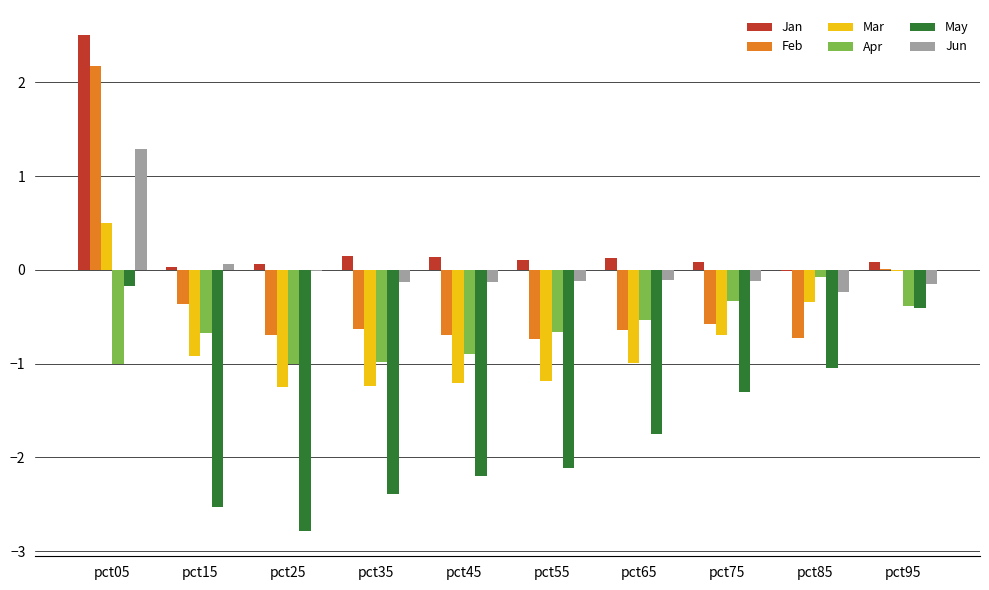

True or false: May has a value of -0.6 at pct15.

False